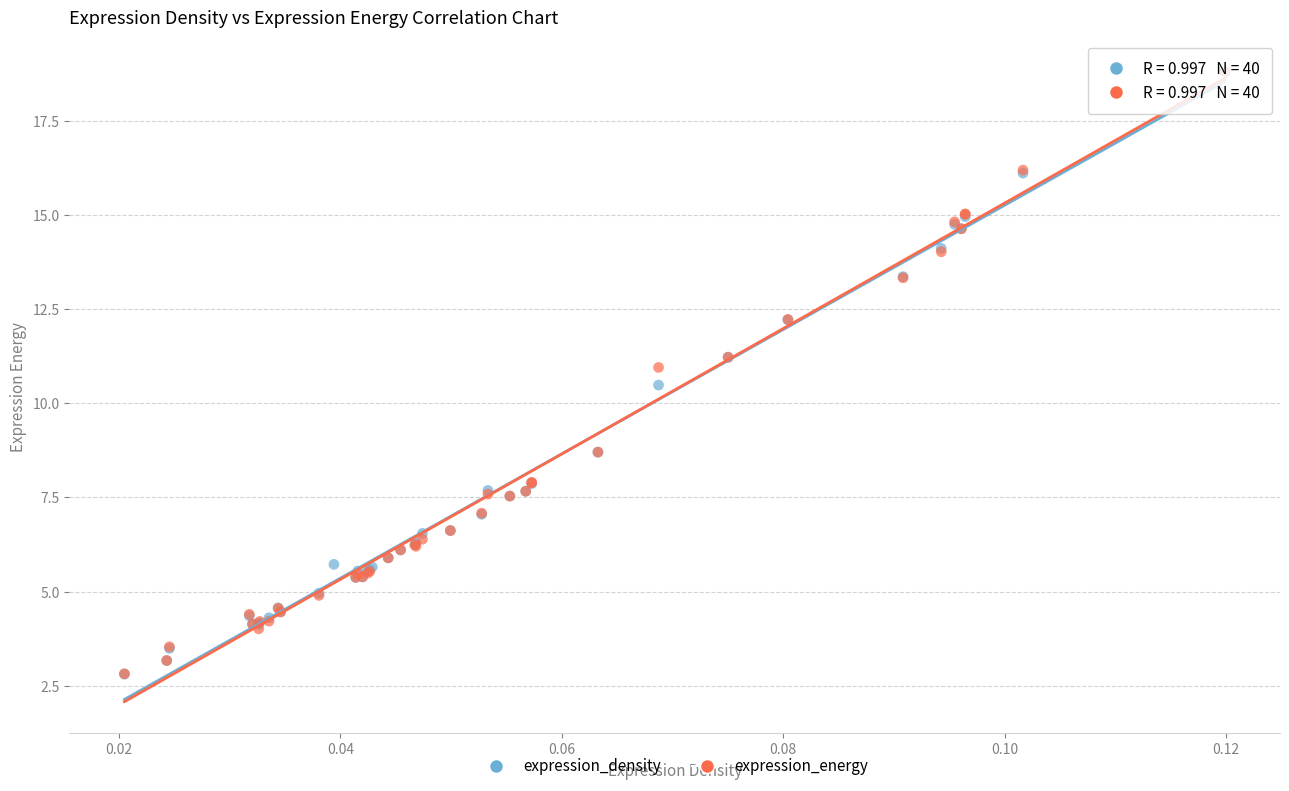

What are all the series names shown in the legend?

expression_density, expression_energy